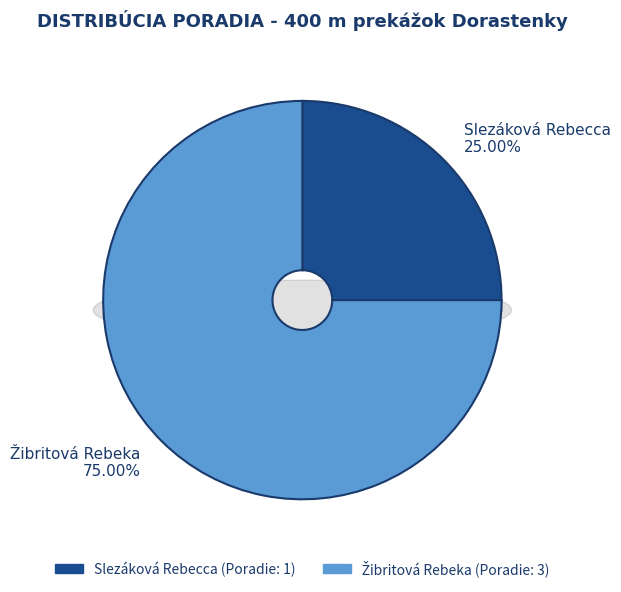

Is the sum of Žibritová Rebeka and Slezáková Rebecca greater than half?

Yes